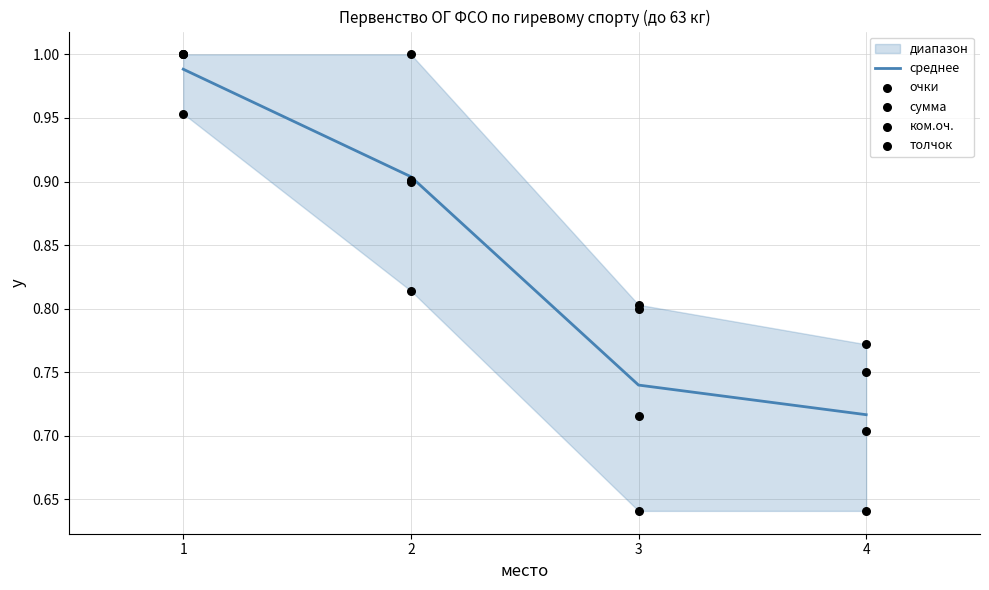

Is the value of очки at 2 greater than the value of сумма at 1?

No